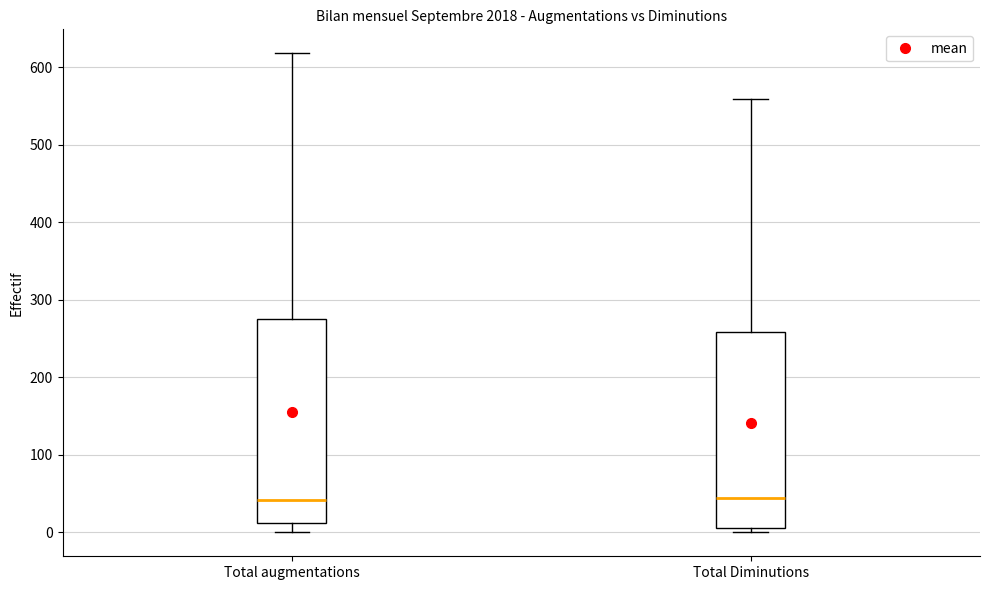

Where does the upper whisker of the box for Total augmentations end on the y-axis? The values are not printed on the chart, so give them approximately, as read against the axis.

620